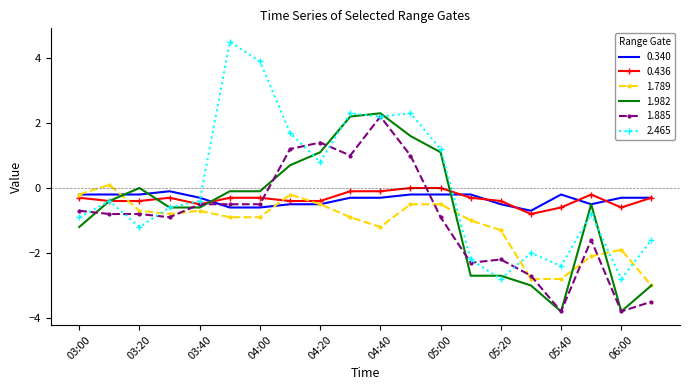

What is the smallest value displayed?

-3.8